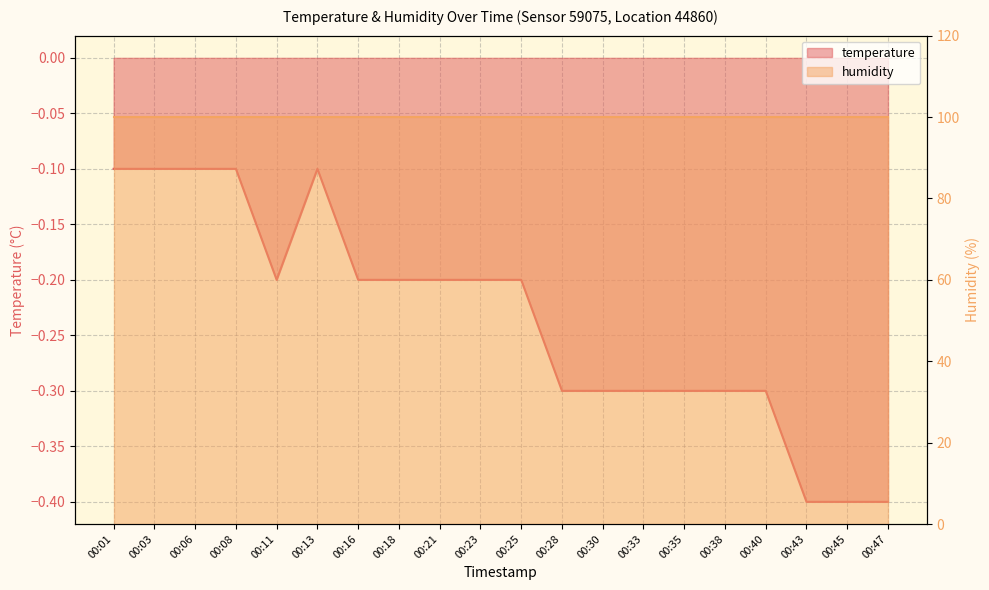

At which category does the data reach its first local peak?

00:13